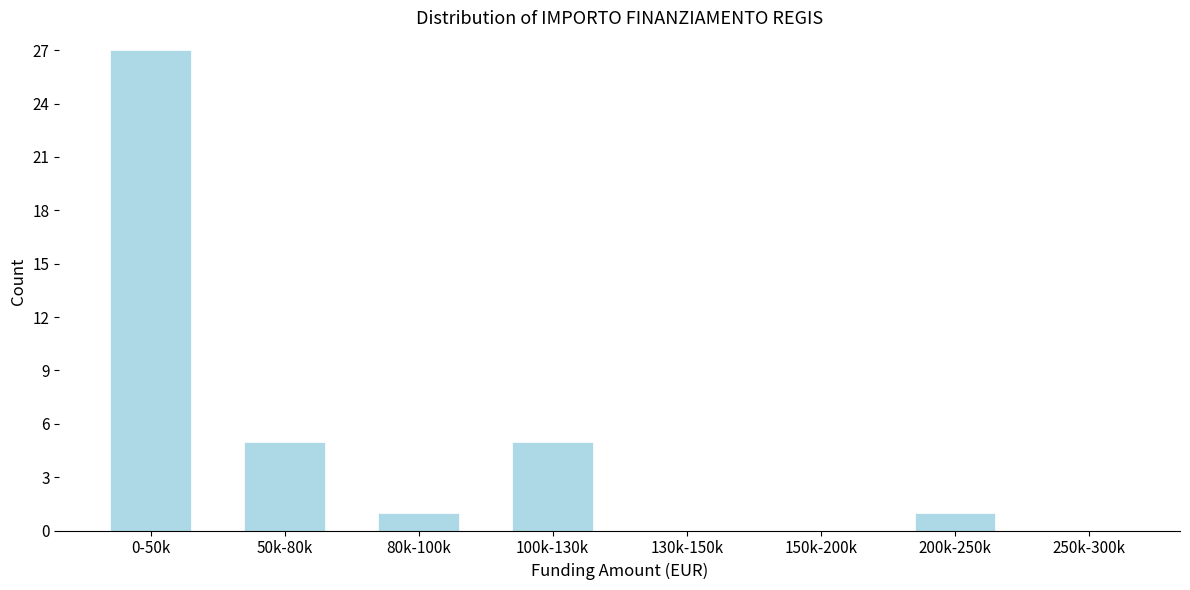

Reading left to right, list all the values displayed in this chart.

0-50k=27	50k-80k=5	80k-100k=1	100k-130k=5	130k-150k=0	150k-200k=0	200k-250k=1	250k-300k=0